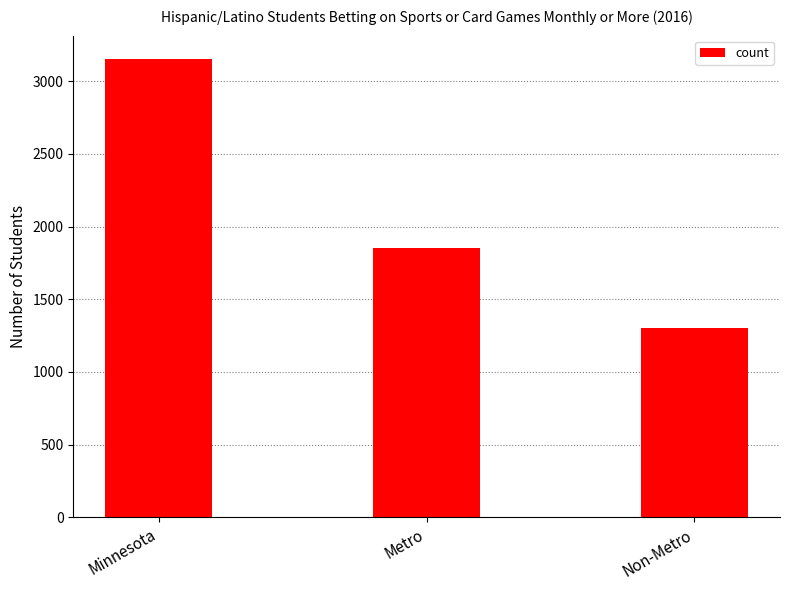

What is the average value?

2104